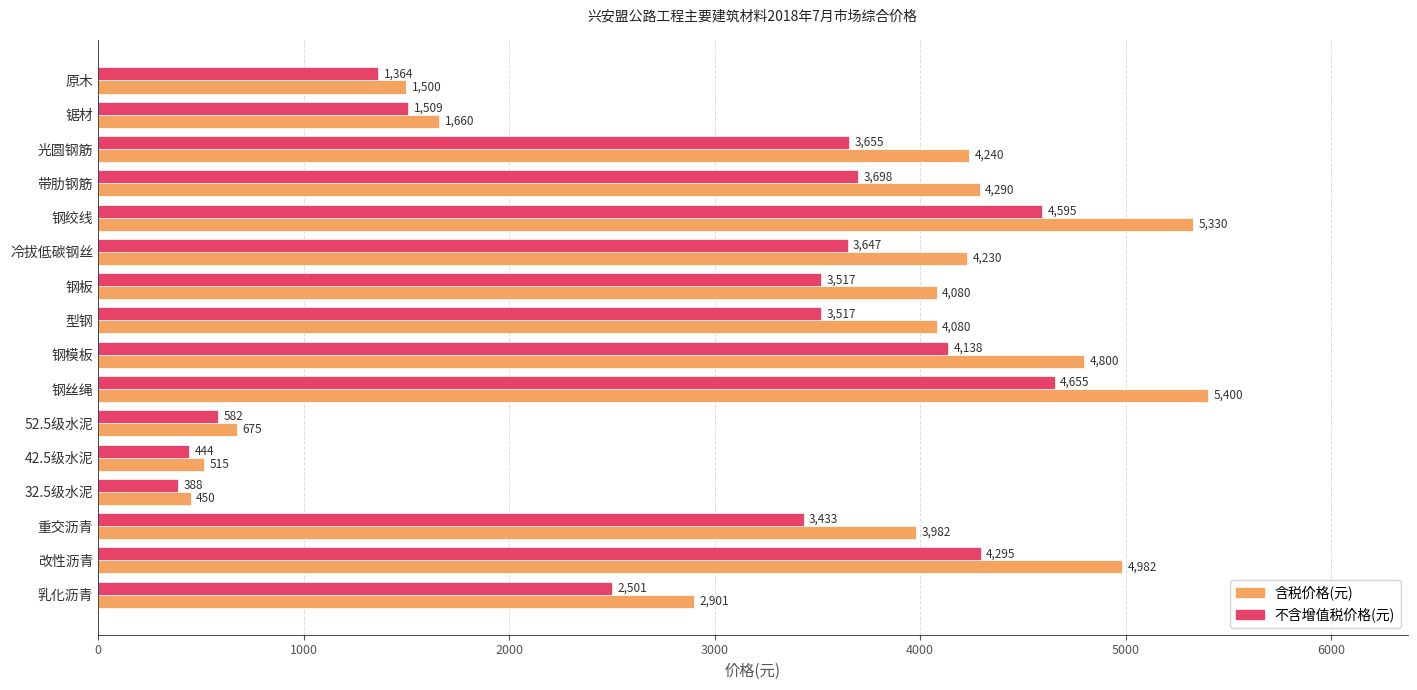

The value of 含税价格(元) at 型钢 is 5576. True or false?

False